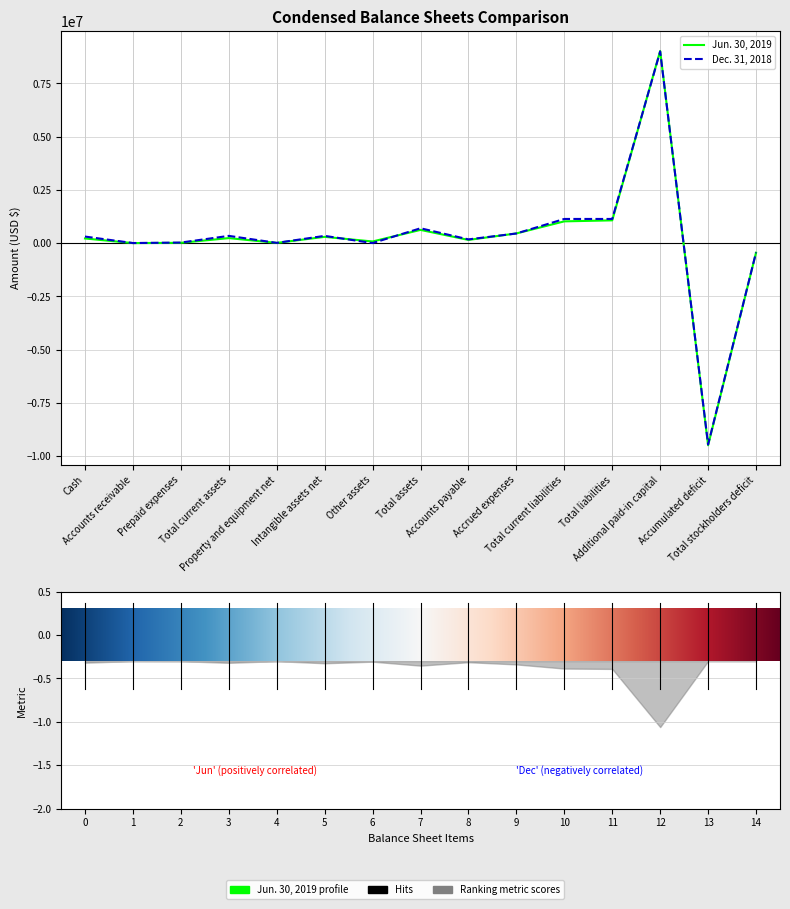

Reading left to right, what are all the values shown in this chart?

Jun. 30, 2019: Cash=218967	Accounts receivable=2554	Prepaid expenses=14915	Total current assets=236436	Property and equipment net=11307	Intangible assets net=295420	Other assets=78224	Total assets=621387	Accounts payable=151241	Accrued expenses=455890	Total current liabilities=1022419	Total liabilities=1069873	Additional paid-in capital=9024459	Accumulated deficit=-9490565	Total stockholders deficit=-448486
Dec. 31, 2018: Cash=309216	Accounts receivable=5079	Prepaid expenses=27001	Total current assets=341296	Property and equipment net=13051	Intangible assets net=341160	Other assets=2850	Total assets=698357	Accounts payable=176020	Accrued expenses=452655	Total current liabilities=1135682	Total liabilities=1135682	Additional paid-in capital=8997457	Accumulated deficit=-9452402	Total stockholders deficit=-437325